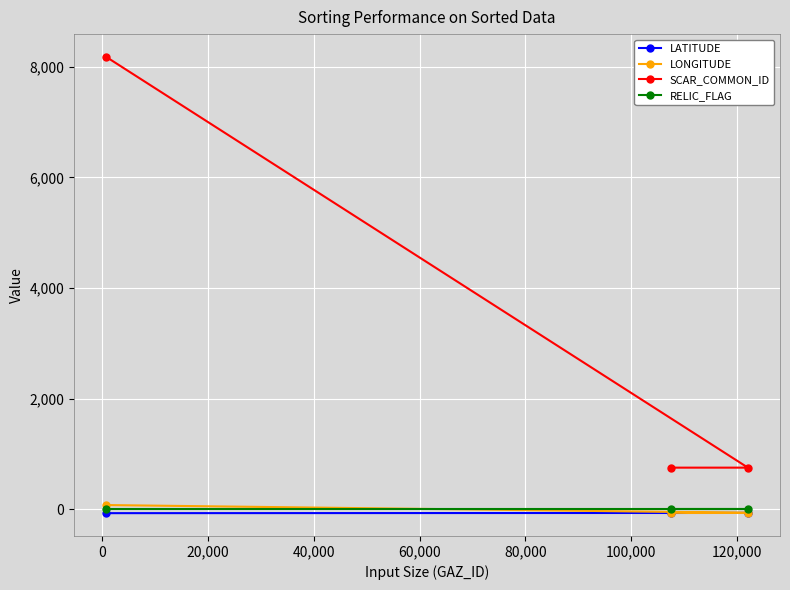

What is the maximum value for SCAR_COMMON_ID?

8177.0